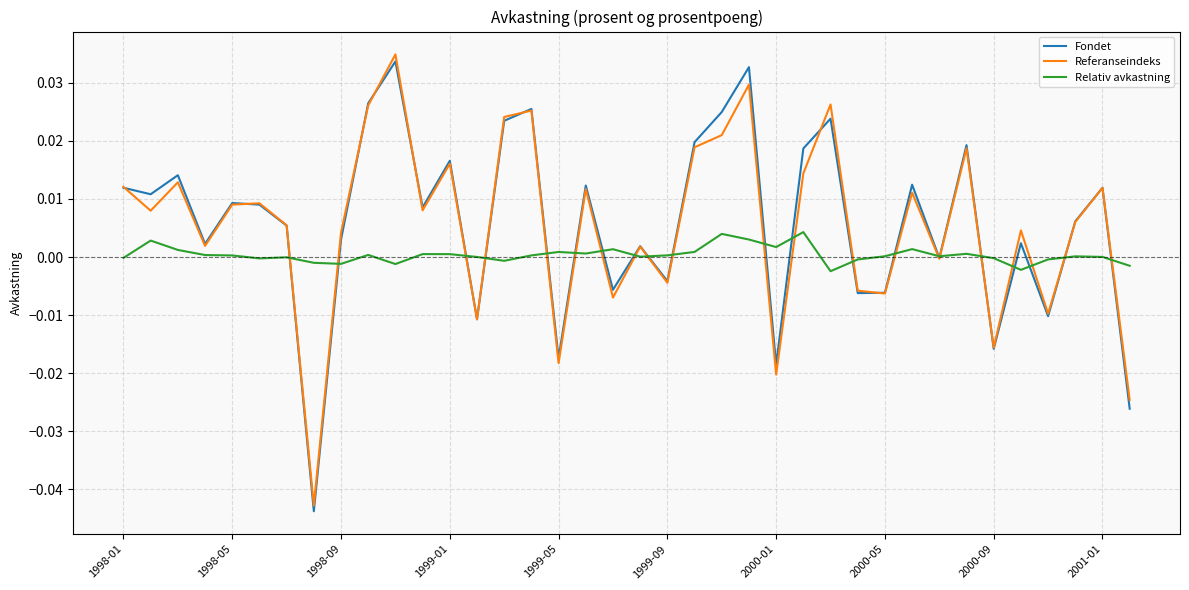

How many lines are shown in the chart?

3